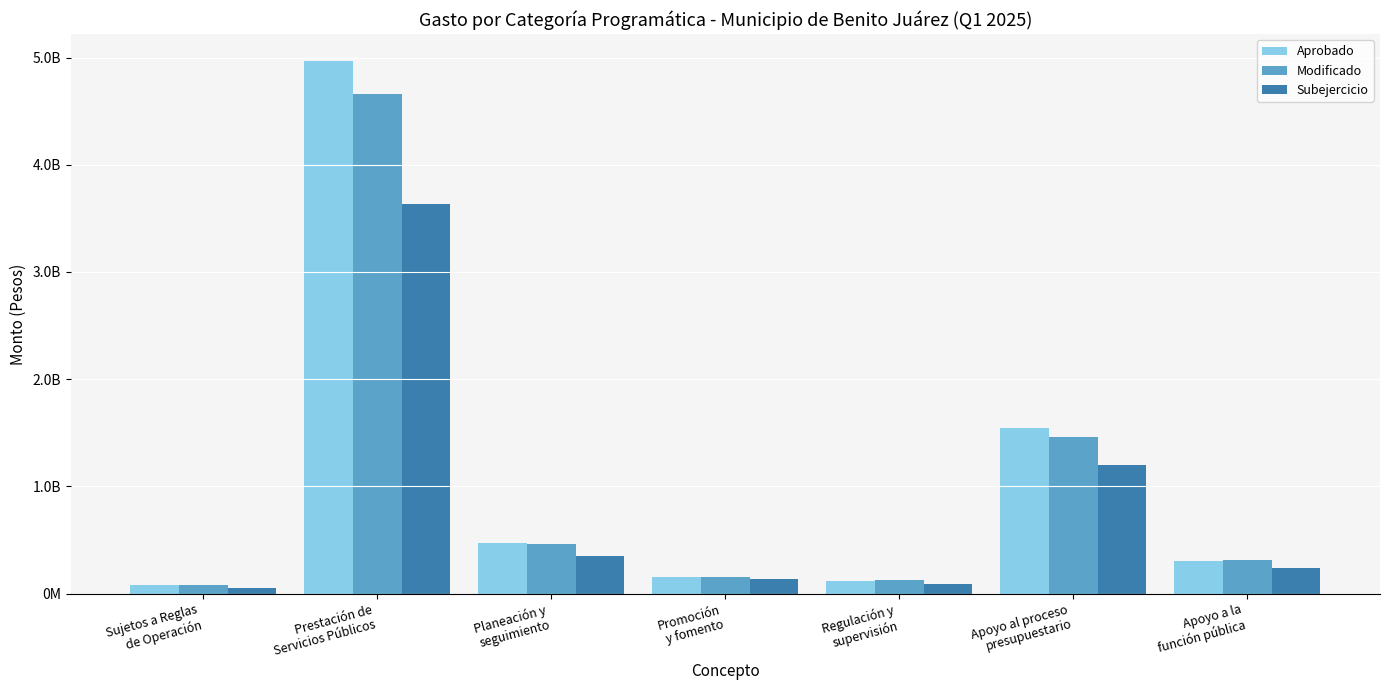

The Modificado series shows 7710088951.9 at Prestación de
Servicios Públicos. True or false?

False